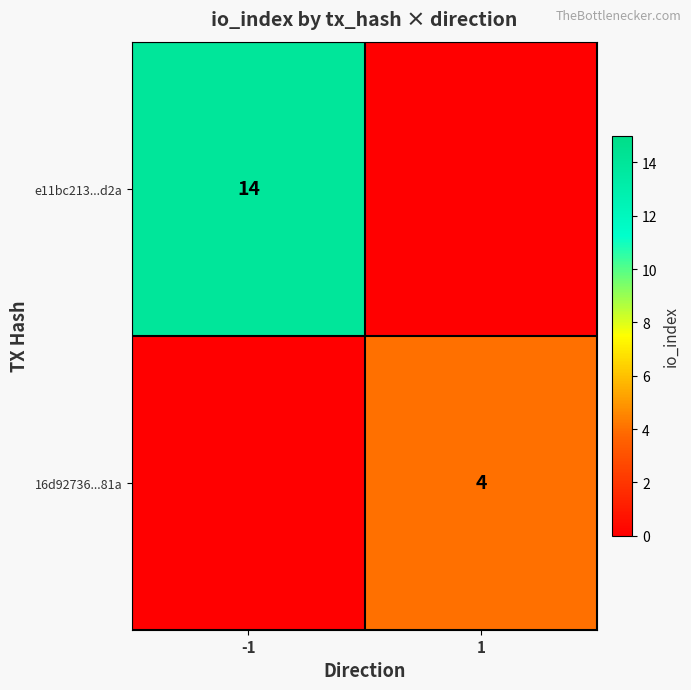

True or false: 16d92736...81a has a value of 7 at 1.

False